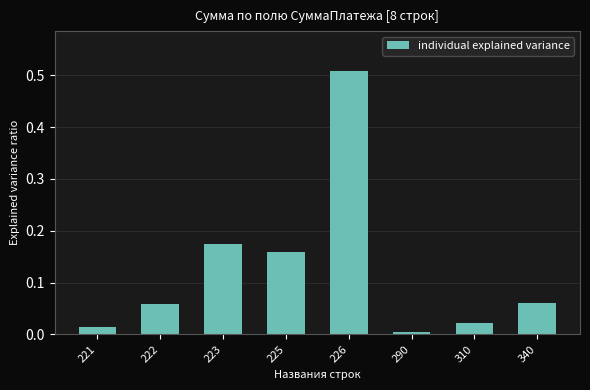

Does the chart contain any negative values?

No